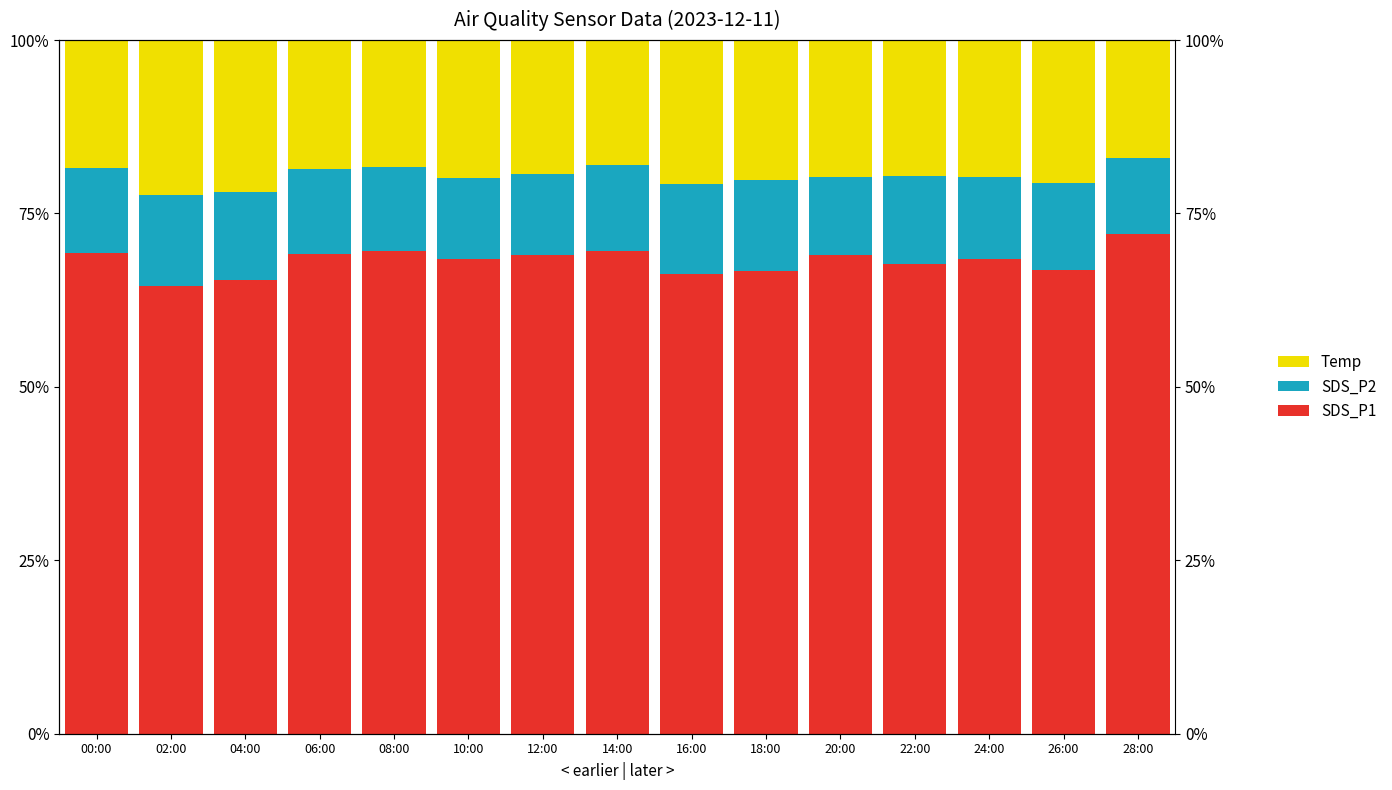

How many values in the SDS_P2 series exceed 12?

10